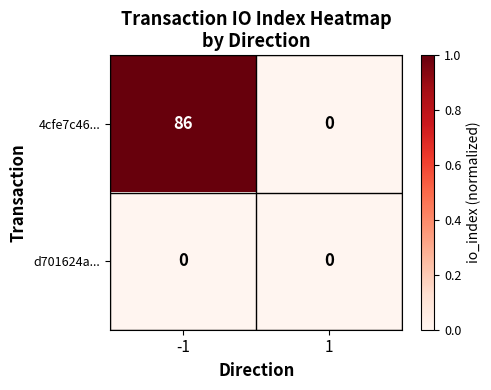

At which category is the sum across all series the highest?

-1